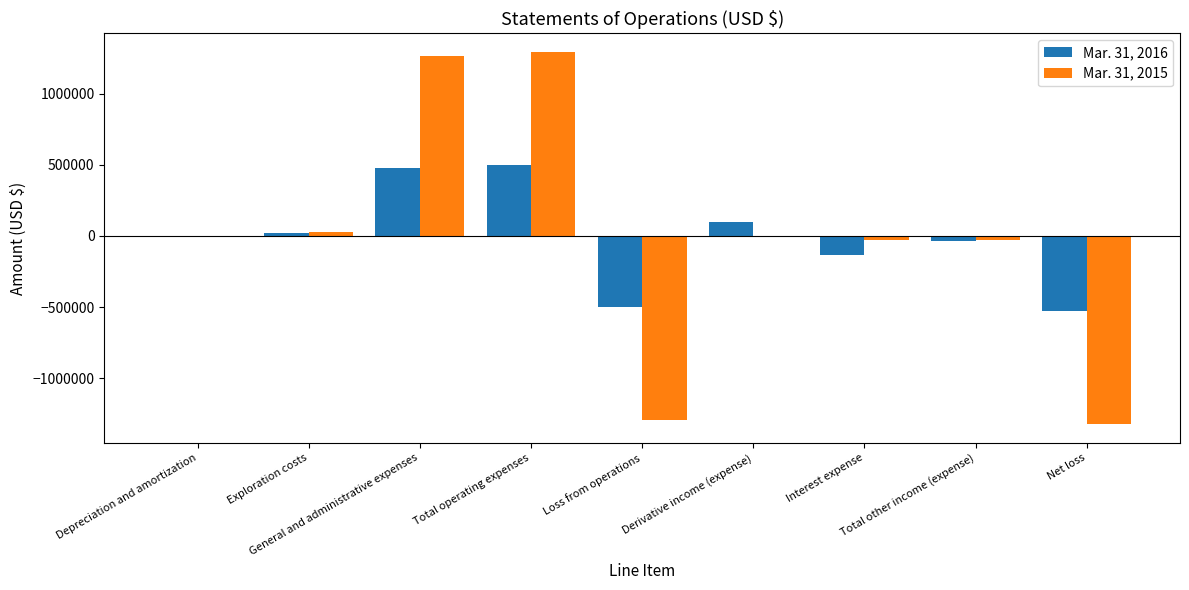

Which series has the largest range (max minus min)?

Mar. 31, 2015